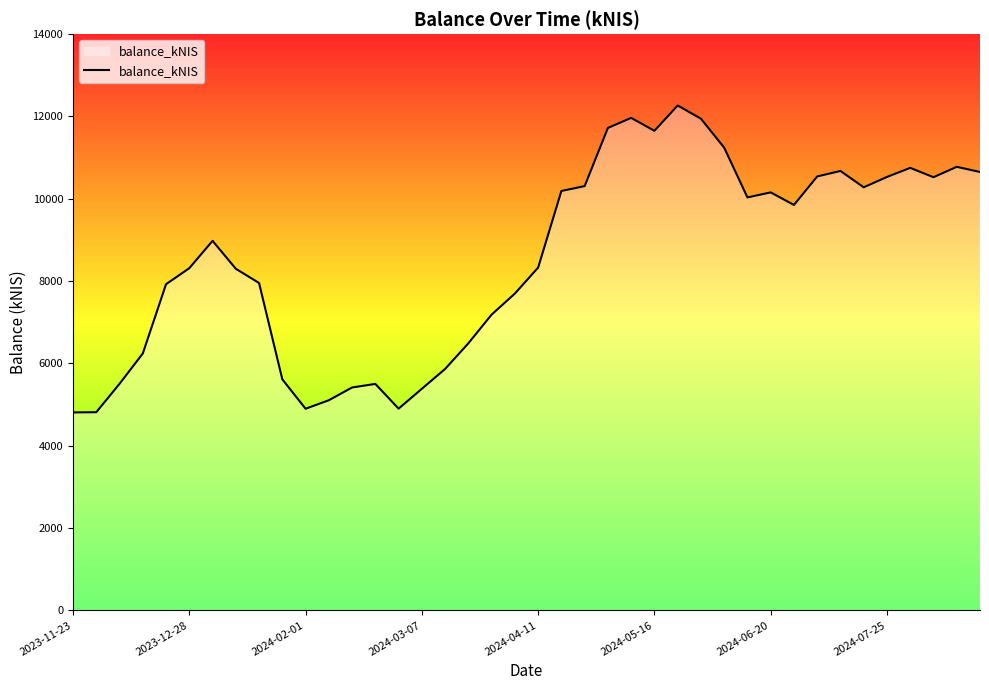

What is the average value?

8532.4